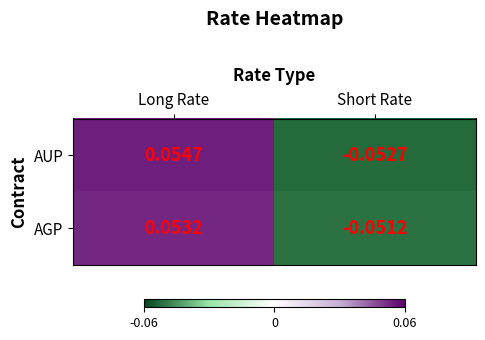

How many series are shown in this chart?

2